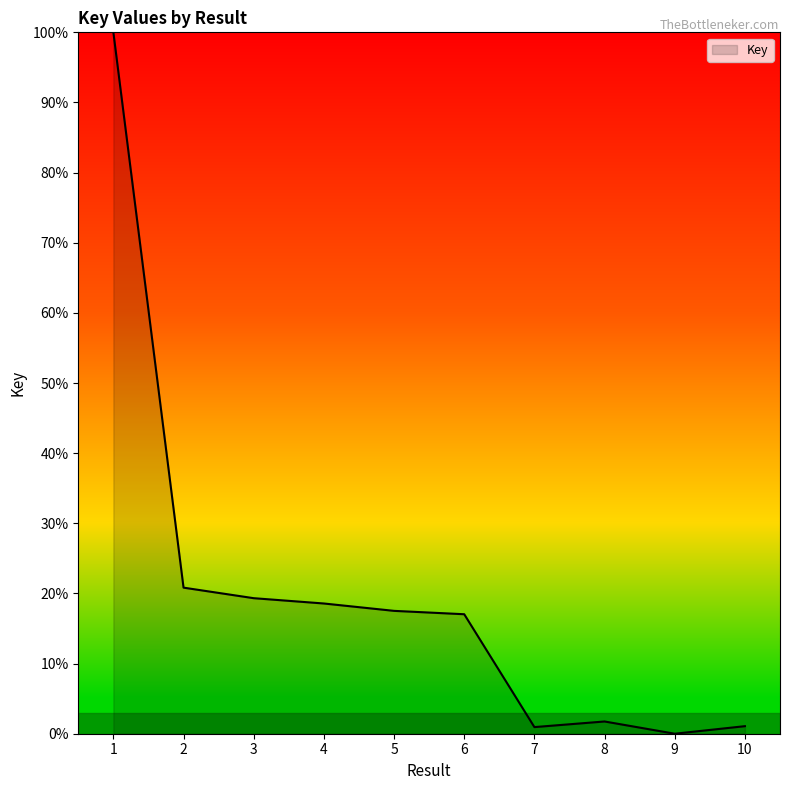

Is it true that the value at 1 is 62.9?

False